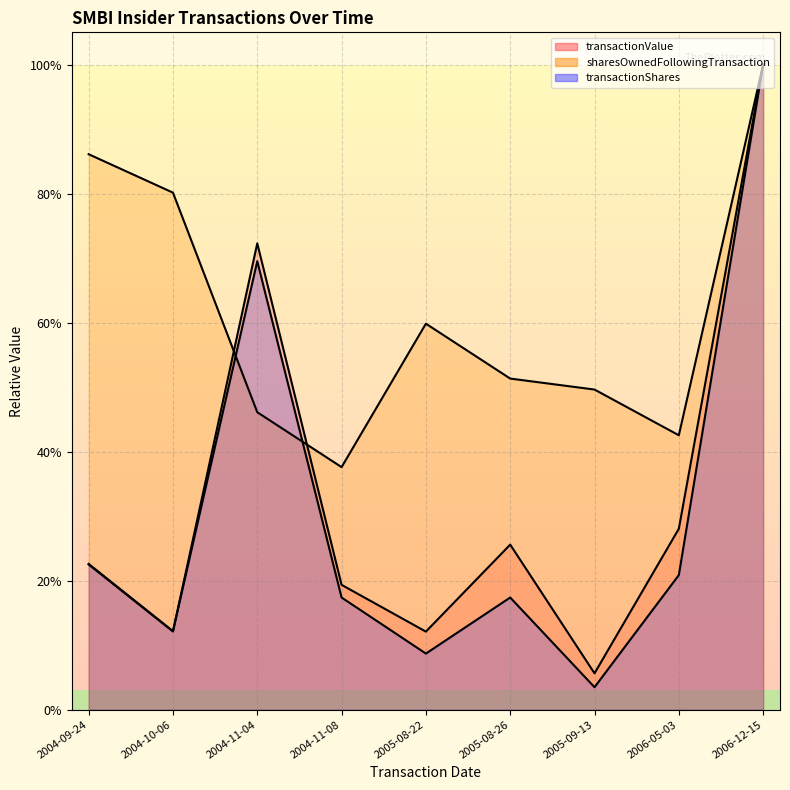

Reading left to right, what are all the values shown in this chart?

transactionValue (line): 0.2	0.1	0.7	0.2	0.1	0.3	0.1	0.3	1.0
sharesOwnedFollowingTransaction (line): 0.9	0.8	0.5	0.4	0.6	0.5	0.5	0.4	1.0
transactionShares (line): 0.2	0.1	0.7	0.2	0.1	0.2	0.0	0.2	1.0